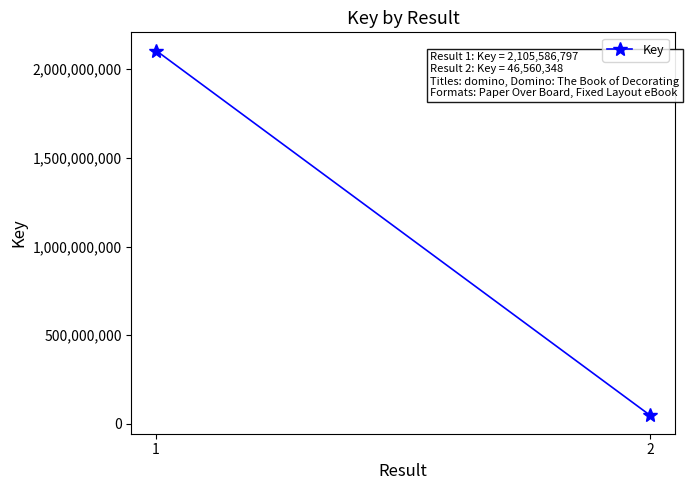

Rank the categories by value from highest to lowest.

1, 2